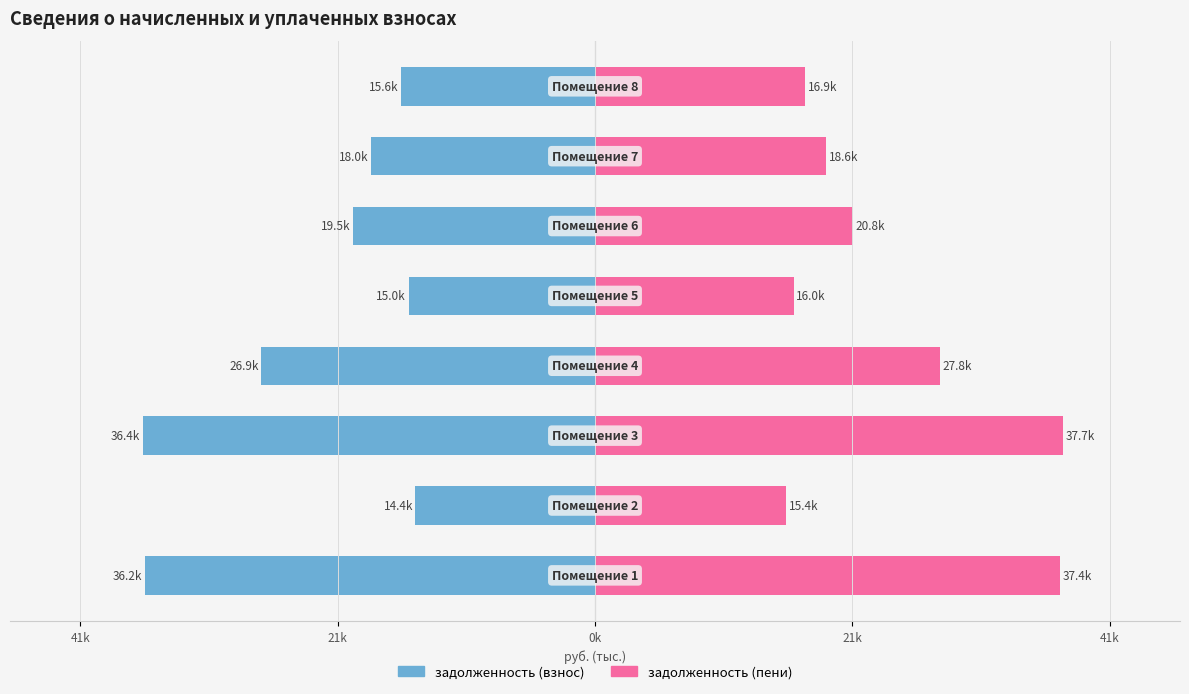

What is the minimum value for задолженность (пени)?

15402.8